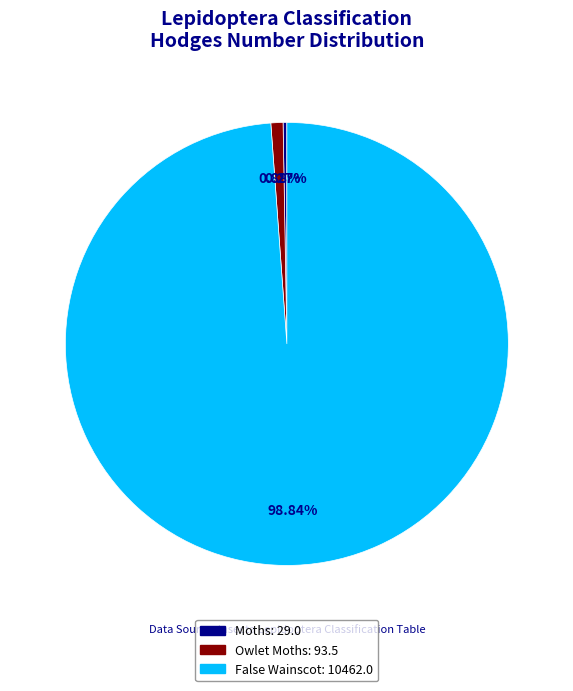

What is the largest slice in the pie chart?

False Wainscot